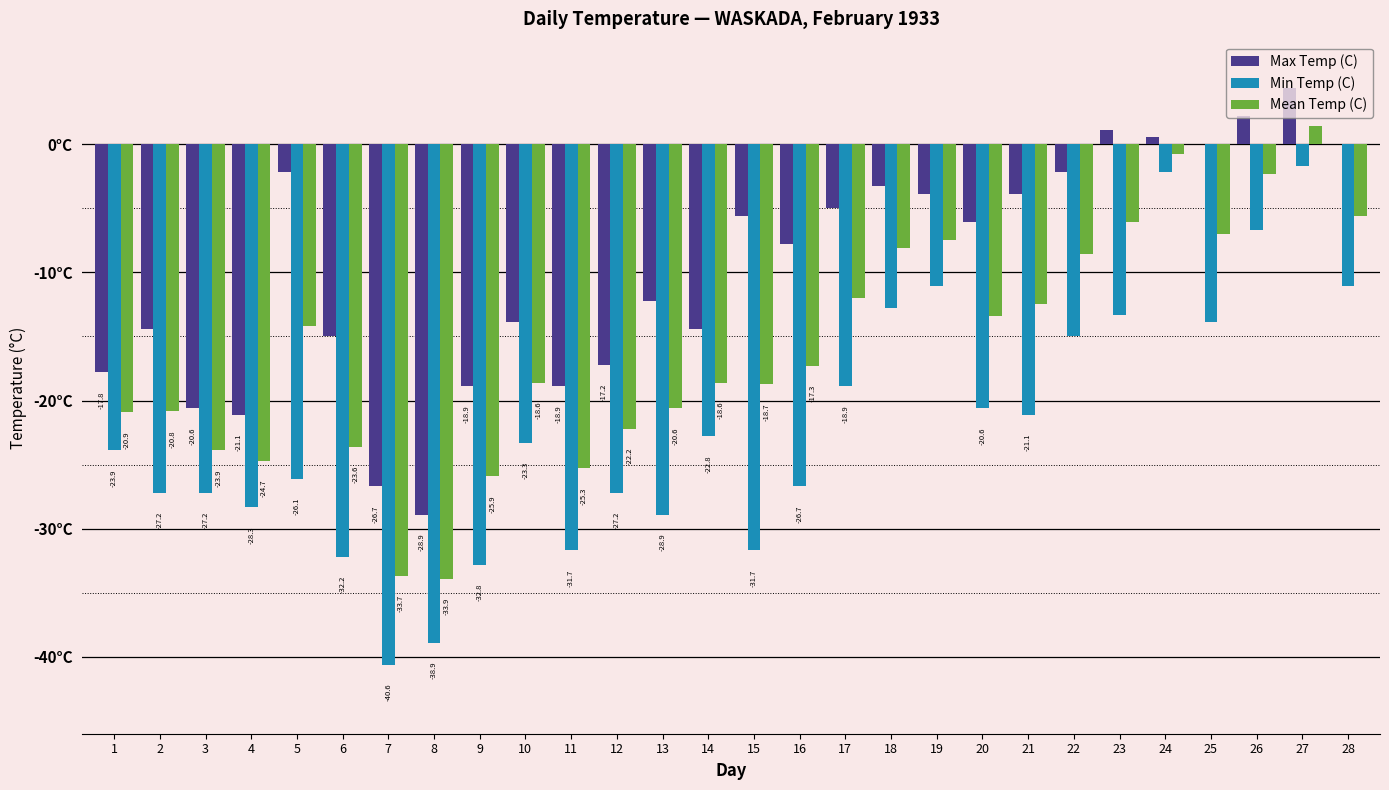

Which series changed the most between 20 and 27?

Min Temp (C)